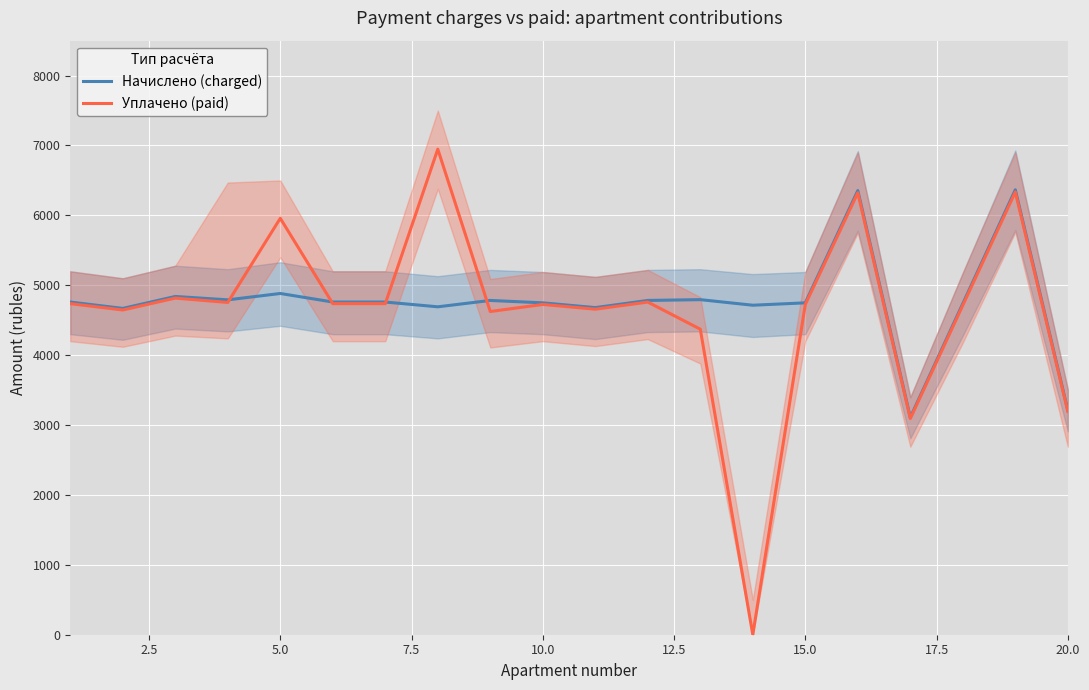

What is the difference between the maximum and second lowest values in the Уплачено (paid) series?

3853.9